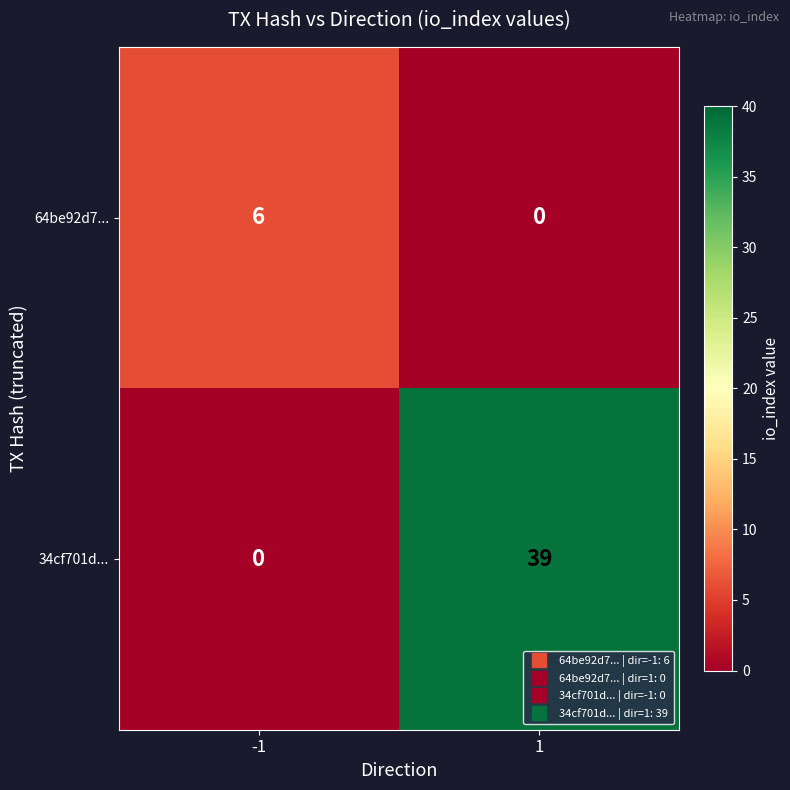

Rank the series by their maximum value, from highest to lowest.

34cf701d..., 64be92d7...